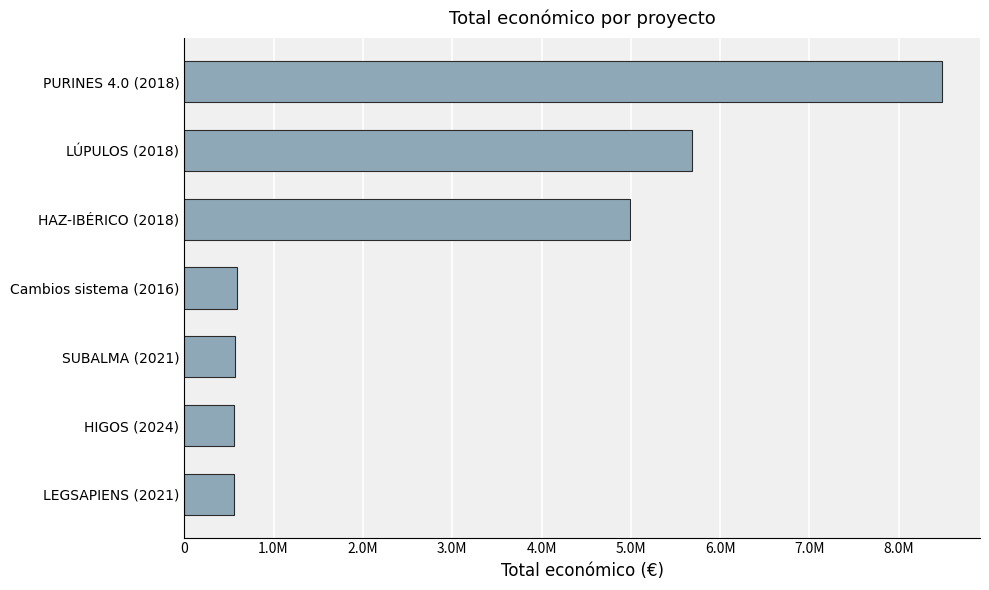

What is the average value?

3062909